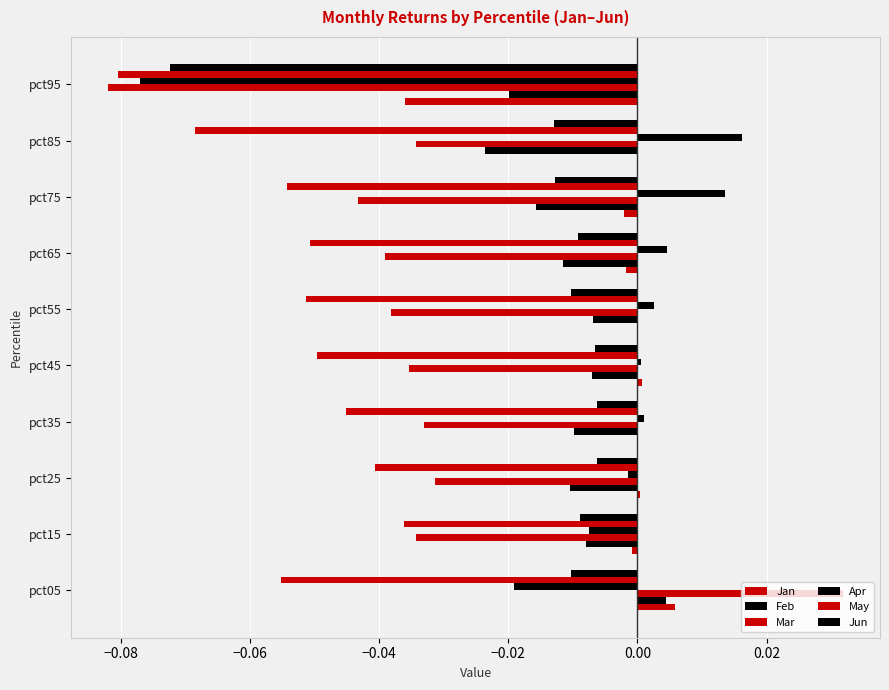

List the series in order of their peak value, lowest first.

May, Jun, Feb, Jan, Apr, Mar